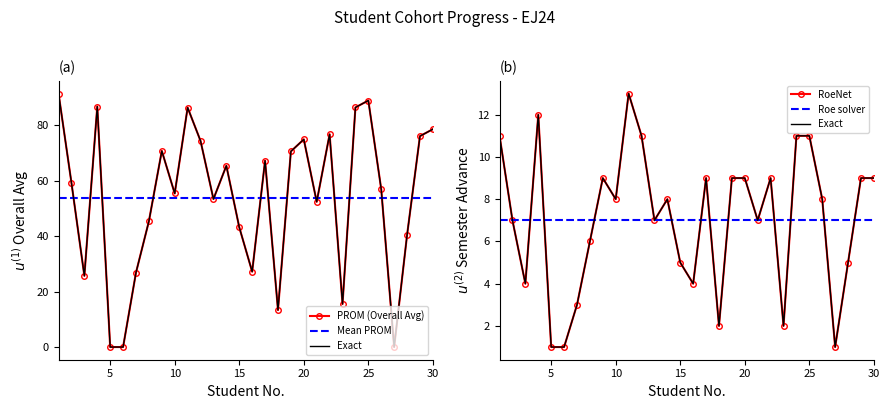

Is it true that Roe solver equals 1.6 at 10?

False